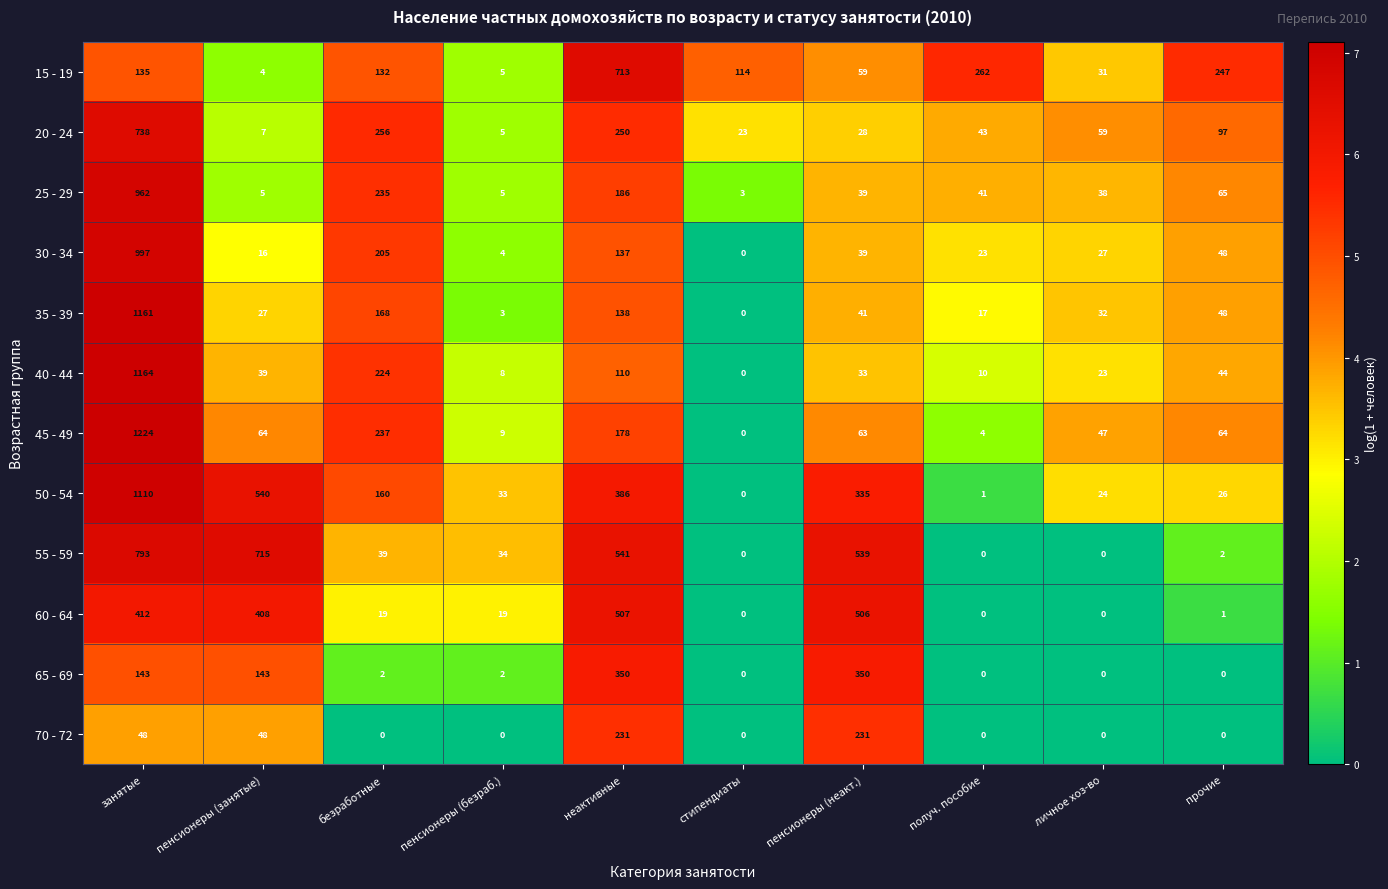

Which category has the highest value across all series?

занятые